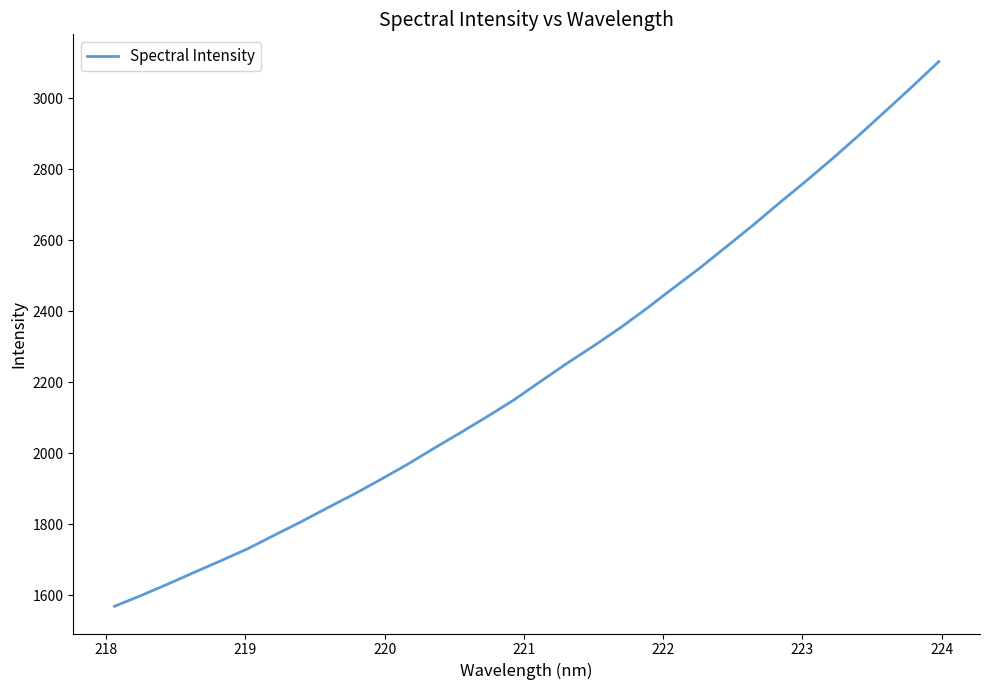

What is the smallest value displayed?

1568.5